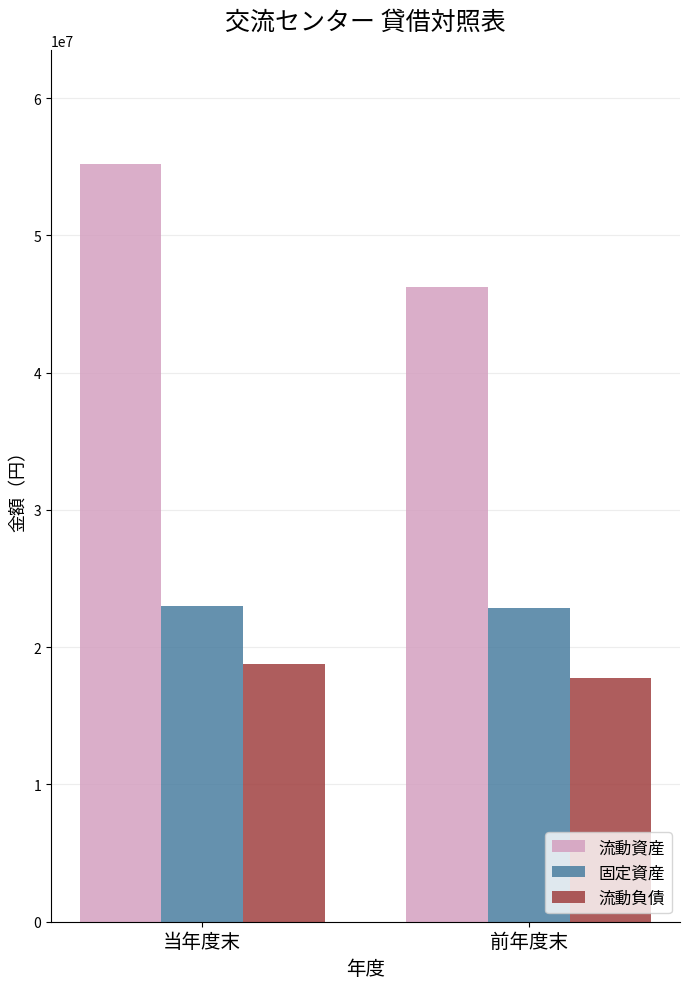

List the series in order of their peak value, highest first.

流動資産, 固定資産, 流動負債